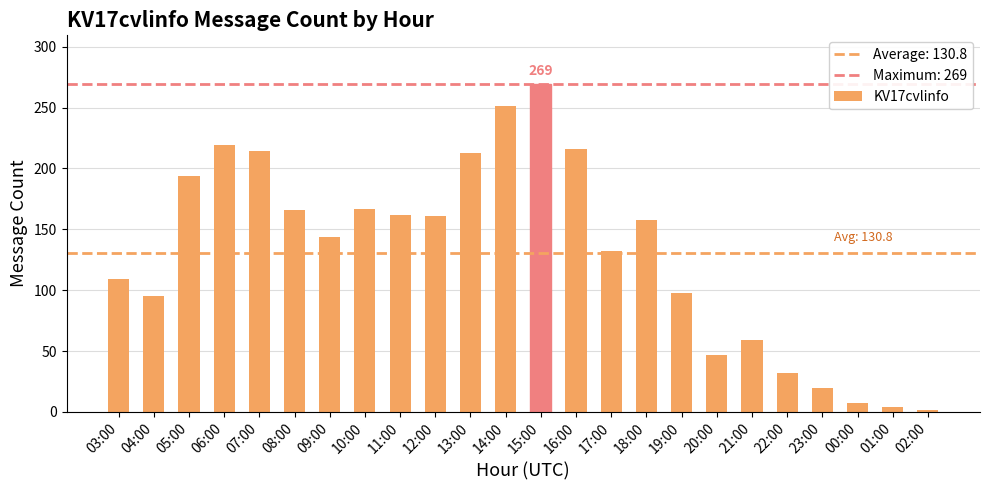

What is the difference between the maximum and minimum values?

267